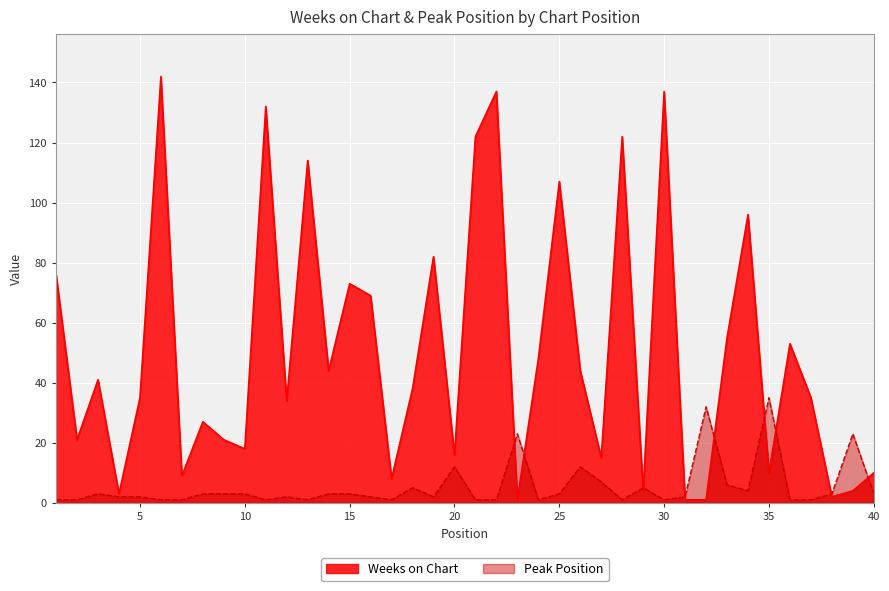

How many data points in Peak Position are less than 3?

20